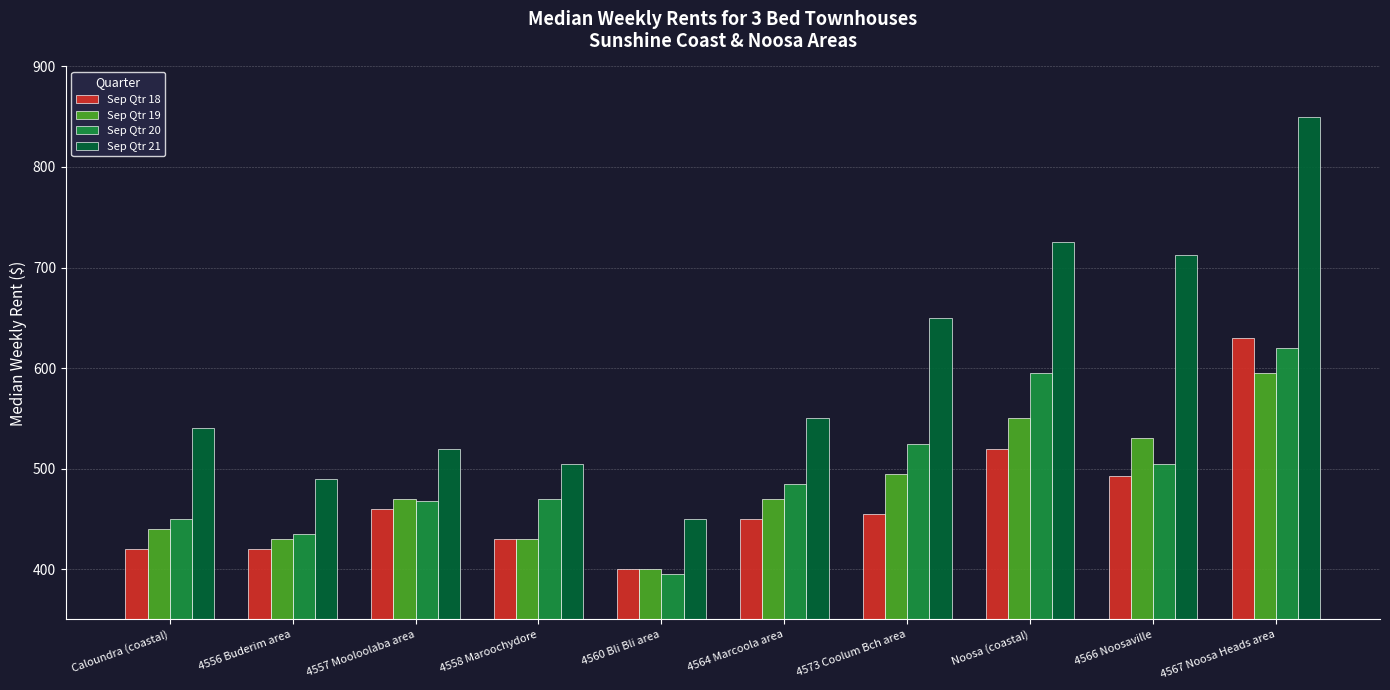

Which series has the largest range (max minus min)?

Sep Qtr 21